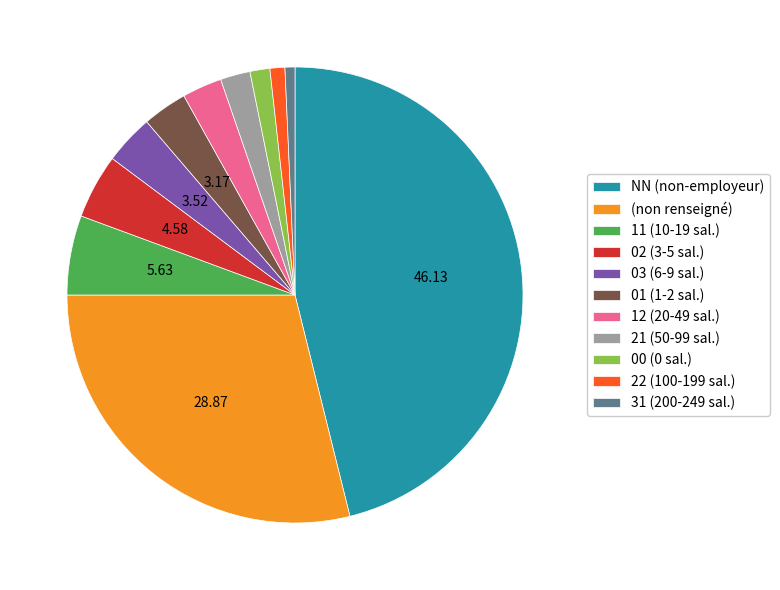

Between (non renseigné) and 12 (20-49 sal.), which is larger?

(non renseigné)